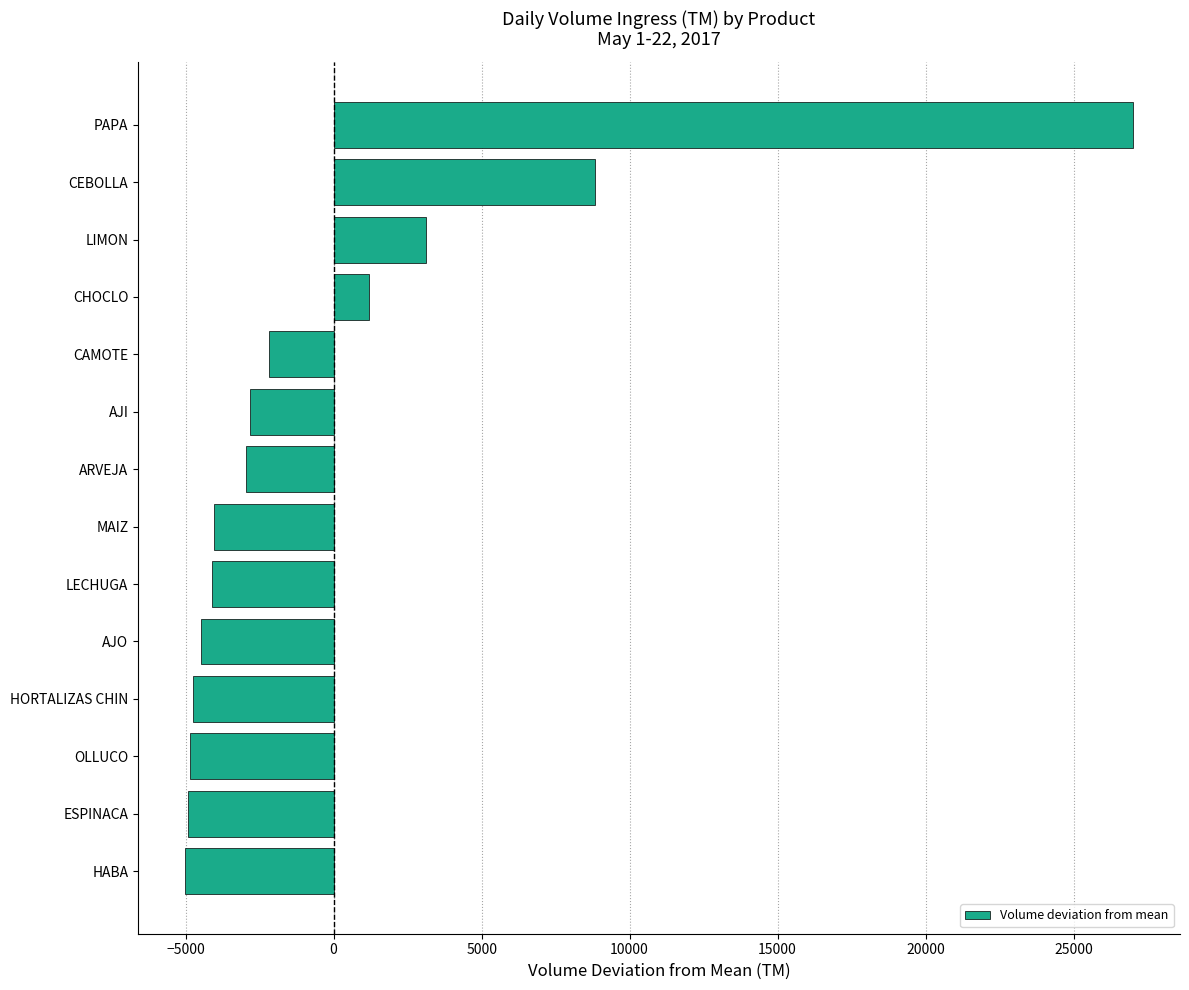

What is the minimum value shown in the chart?

-5005.4